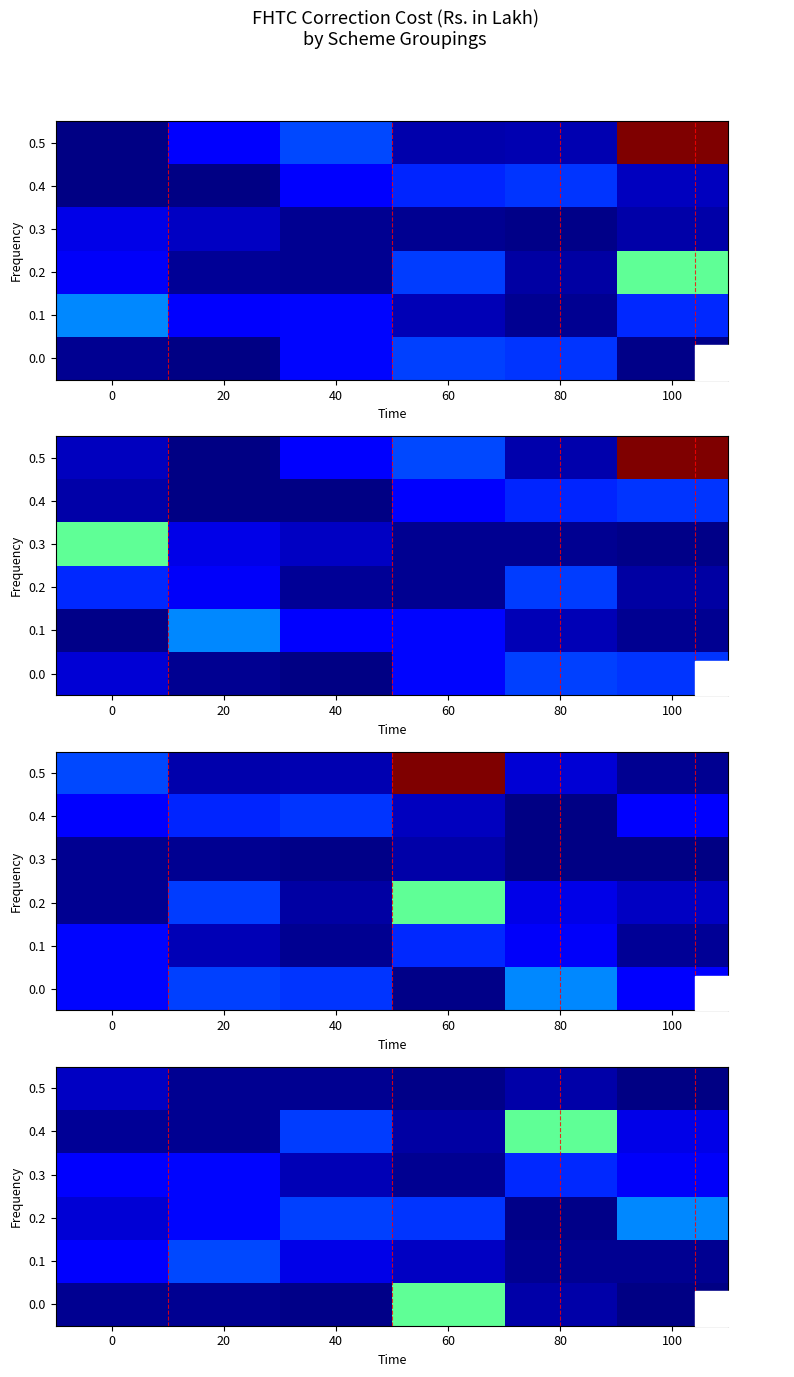

What is the sum of the 0.0 values at 20 and 0?

189.4